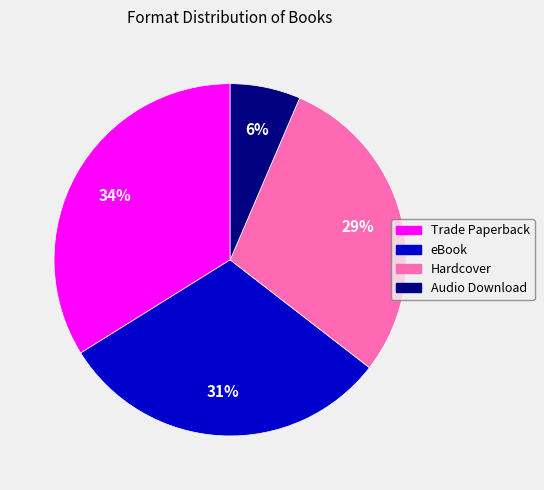

Does Trade Paperback represent more than half of the total?

No